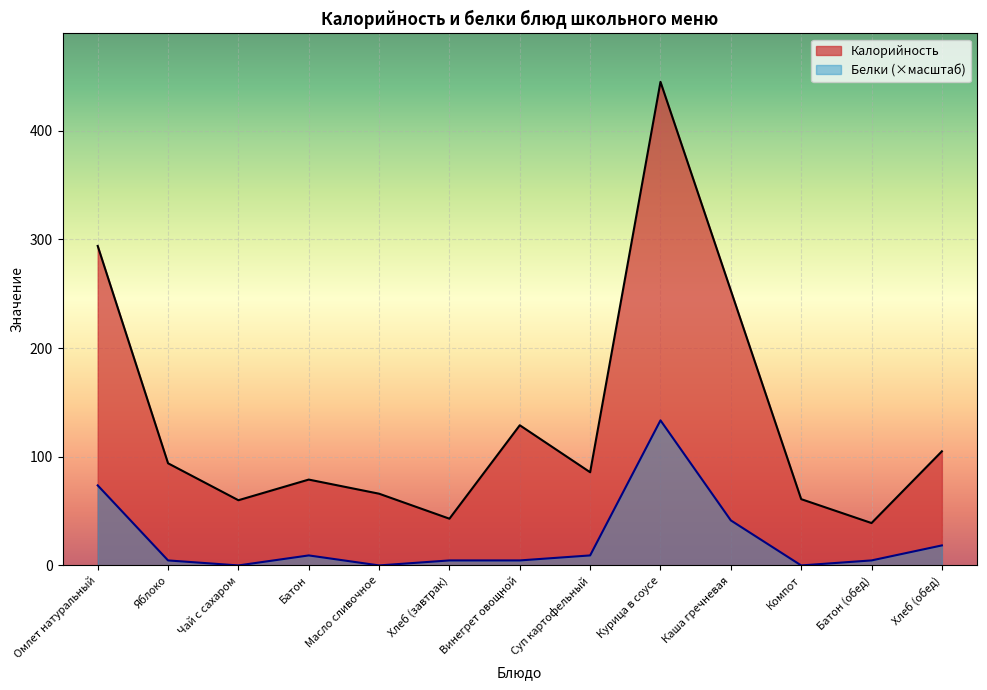

Does the chart display data point markers on the line(s)?

No